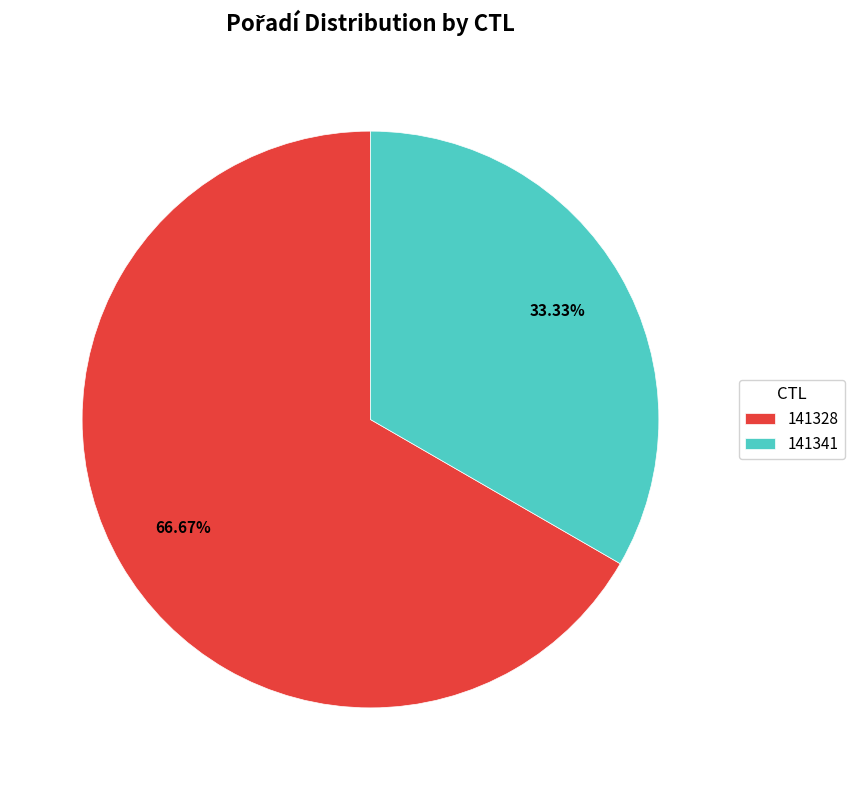

Between 141341 and 141328, which is larger?

141328